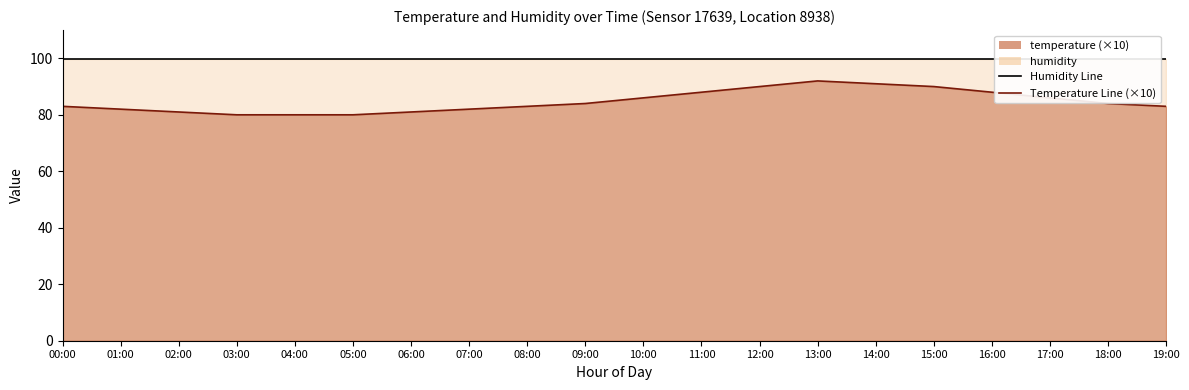

The Temperature Line (×10) series shows 39.8 at 14:00. True or false?

False